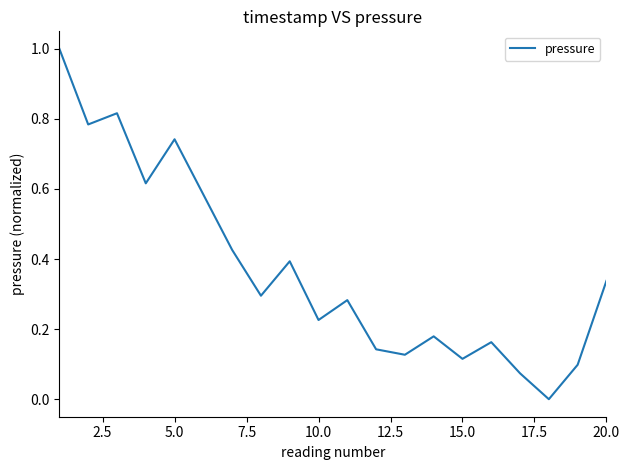

What is the maximum value shown in the chart?

1.0